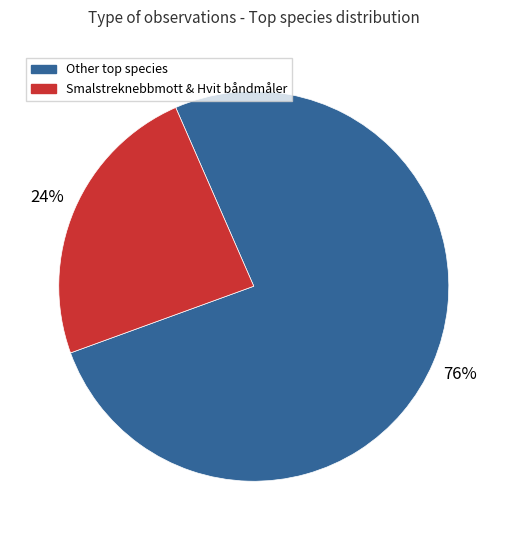

To the nearest percent, what is the difference between the largest and smallest slice percentages?

52%